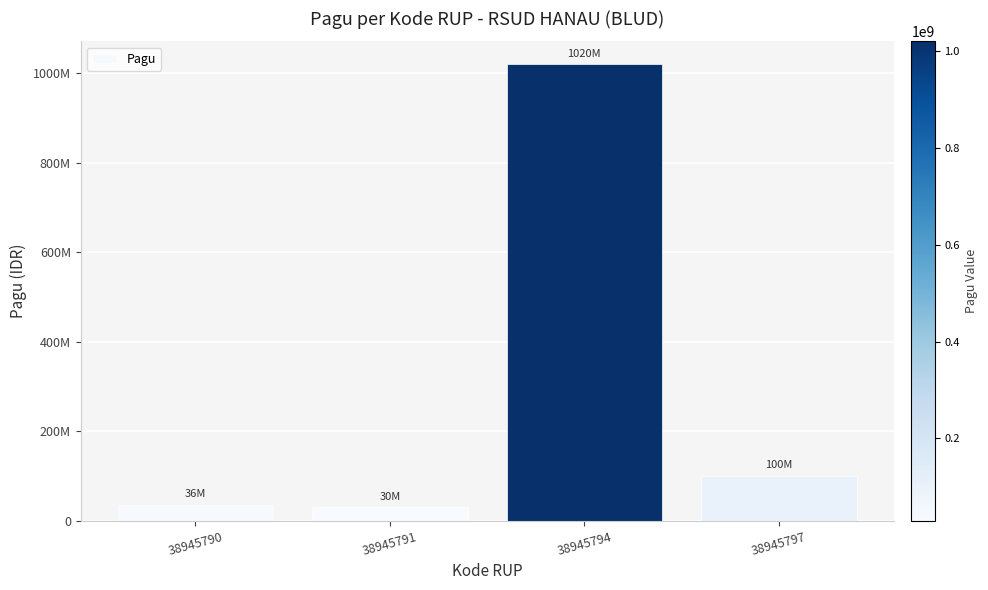

Are the bars horizontal?

No